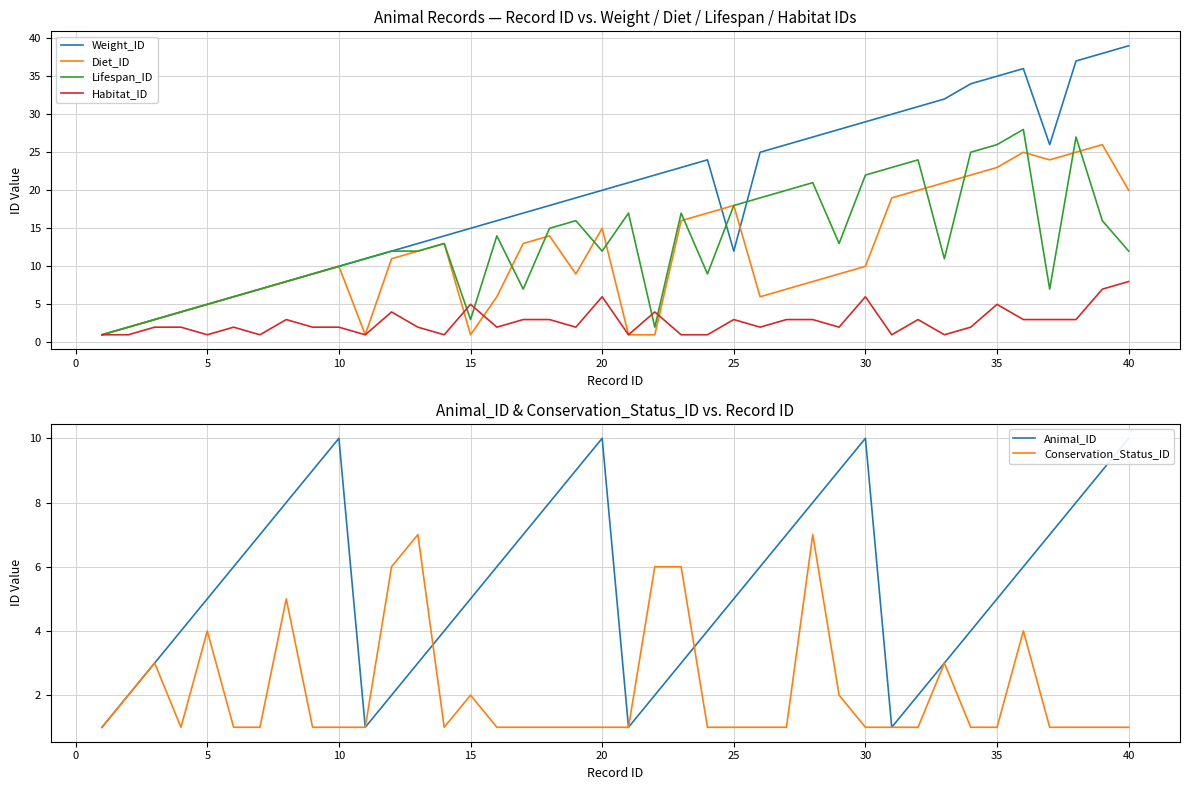

Is it true that Weight_ID equals 6 at 10?

False